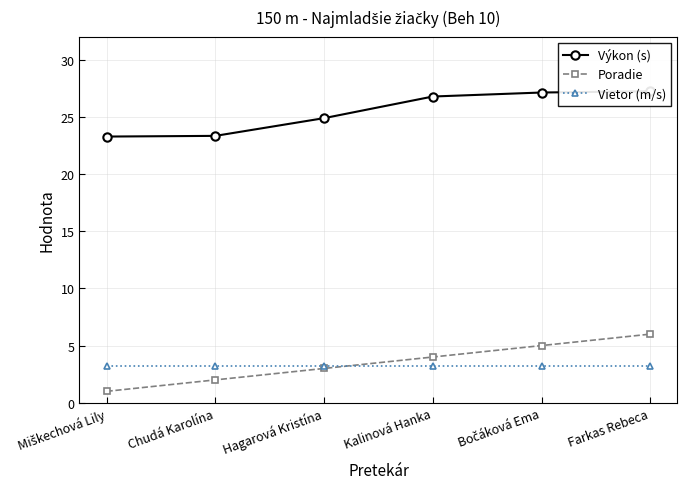

True or false: Poradie and Vietor (m/s) cross at least once.

True